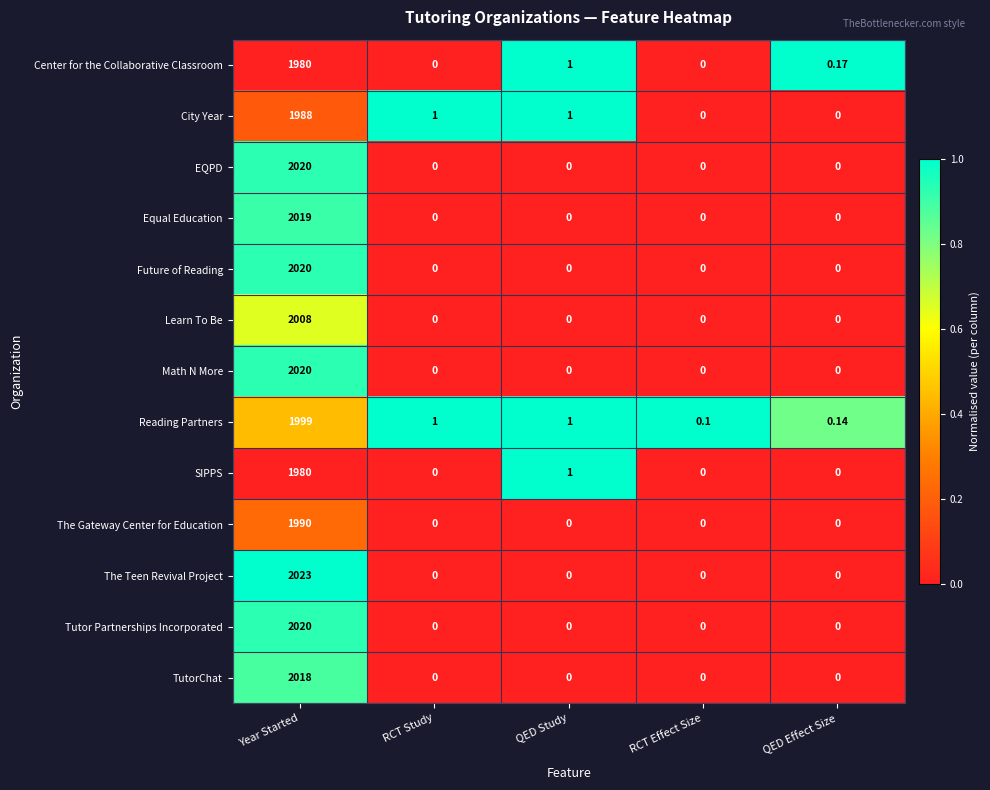

Which series changed the most between Year Started and RCT Study?

The Teen Revival Project